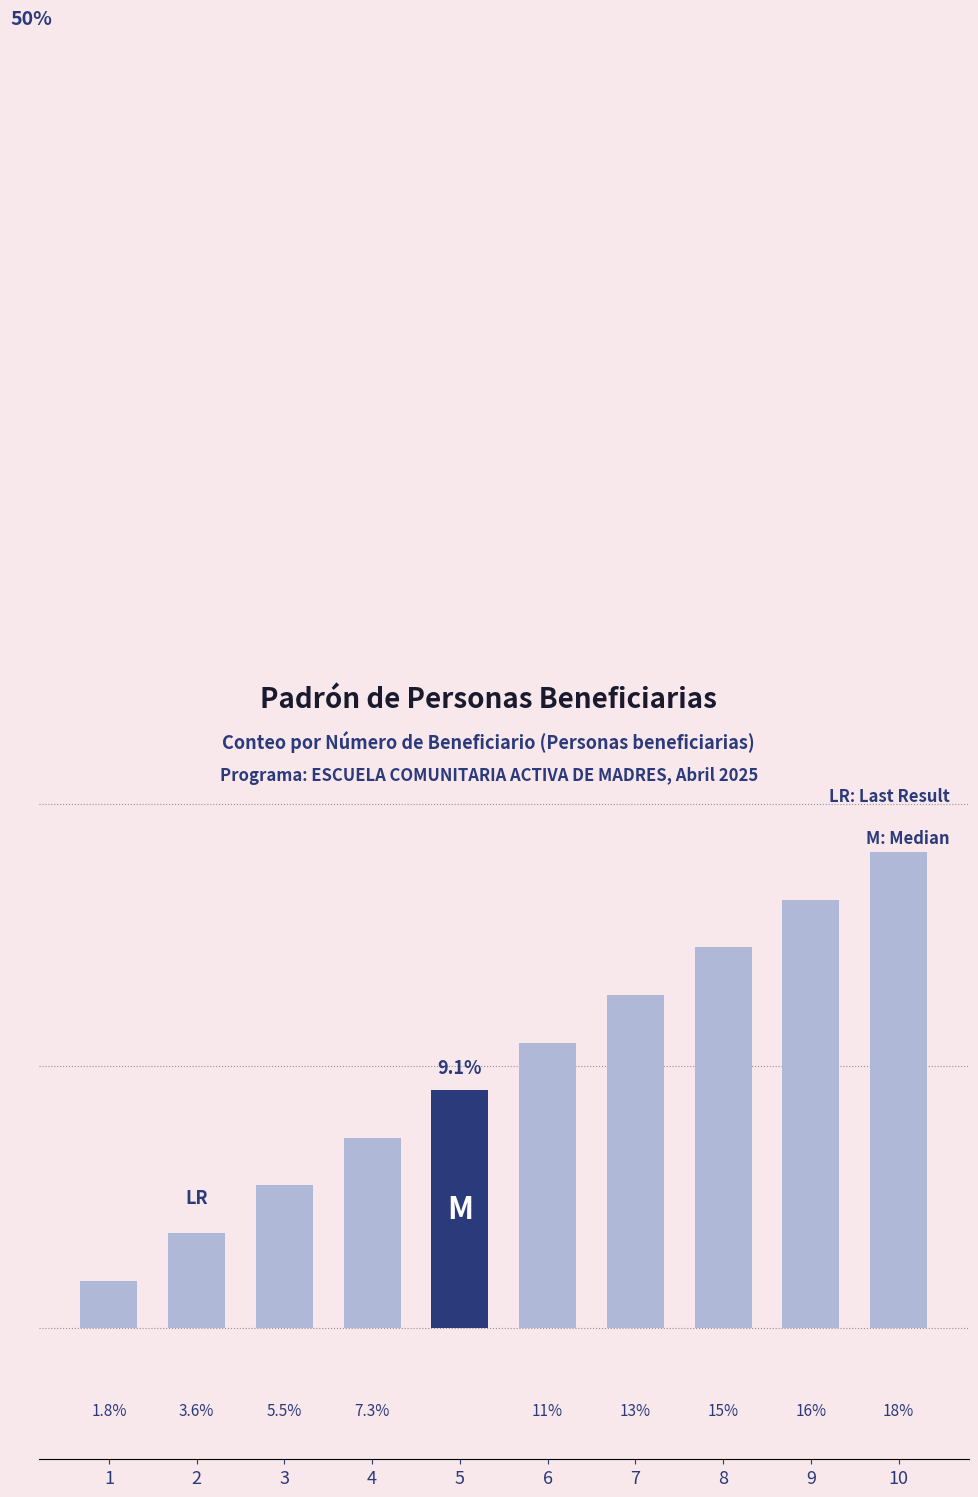

What is the ratio of the value at 5 to the value at 8?

0.6